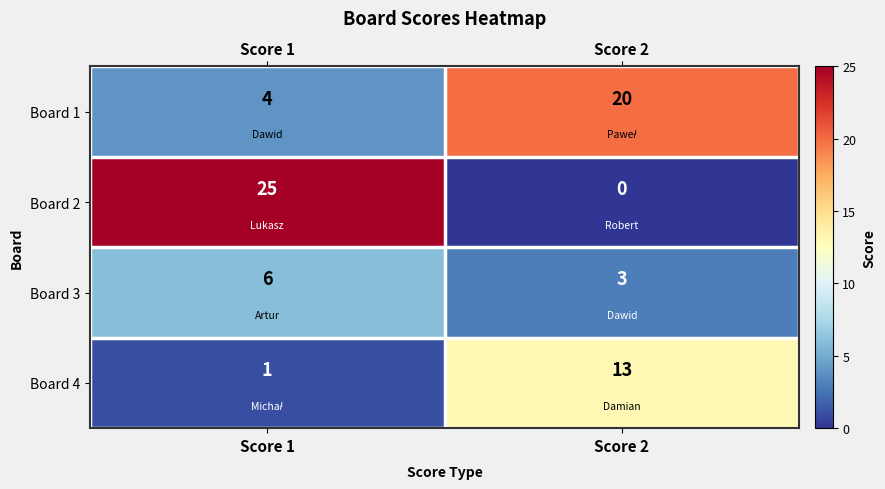

Reading left to right, extract all data points from this chart.

Board 1: Score 1=4	Score 2=20
Board 2: Score 1=25	Score 2=0
Board 3: Score 1=6	Score 2=3
Board 4: Score 1=1	Score 2=13